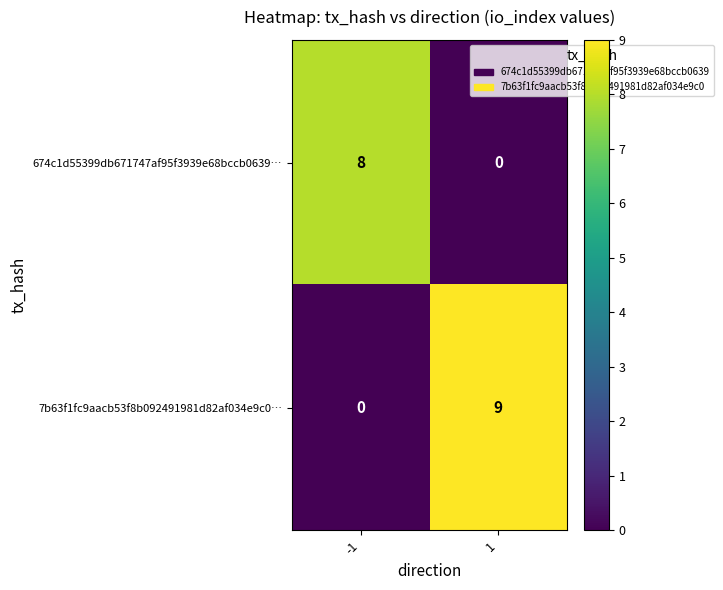

At which category is the sum across all series the highest?

1